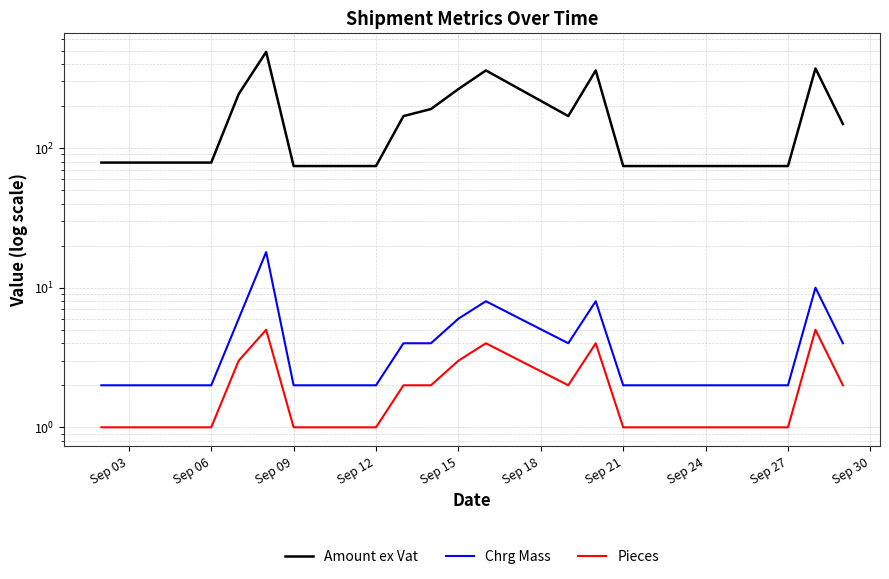

How many data points does each series have?

18